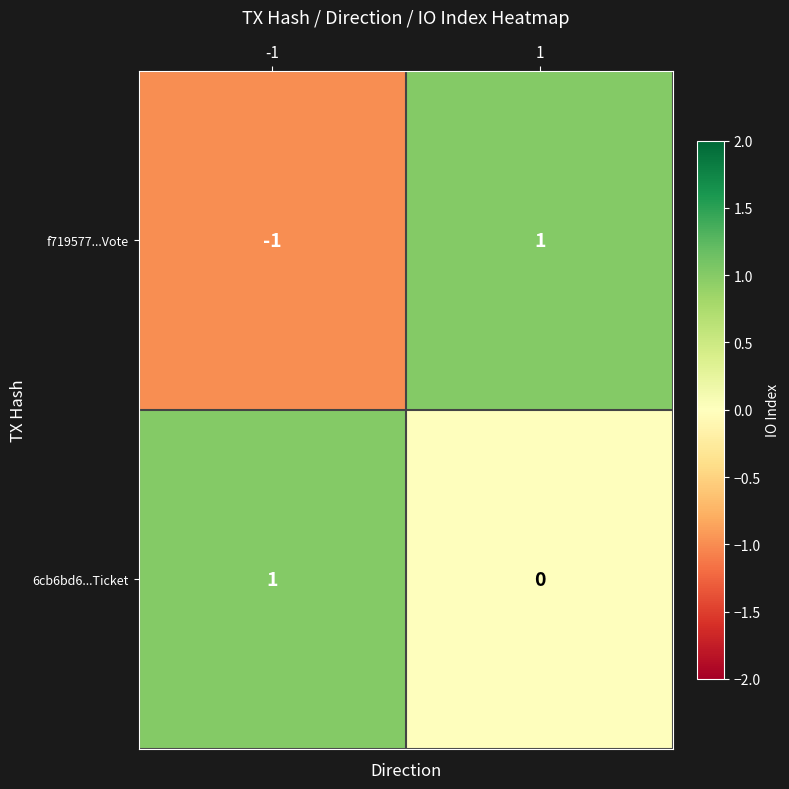

How many values in 6cb6bd6...Ticket are above zero?

1